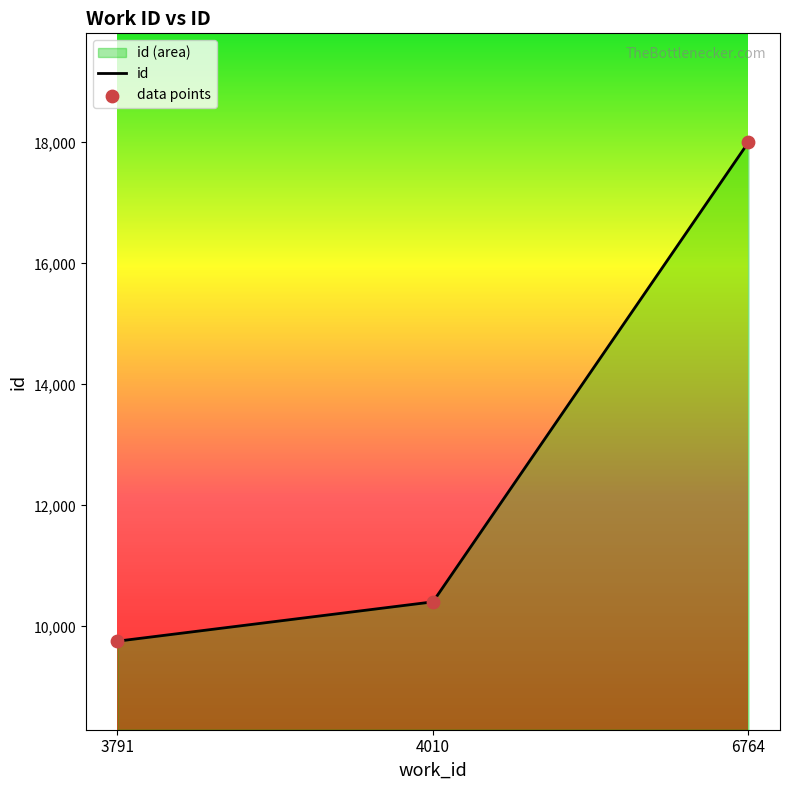

What is the change in value from 3791 to 4010?

+650